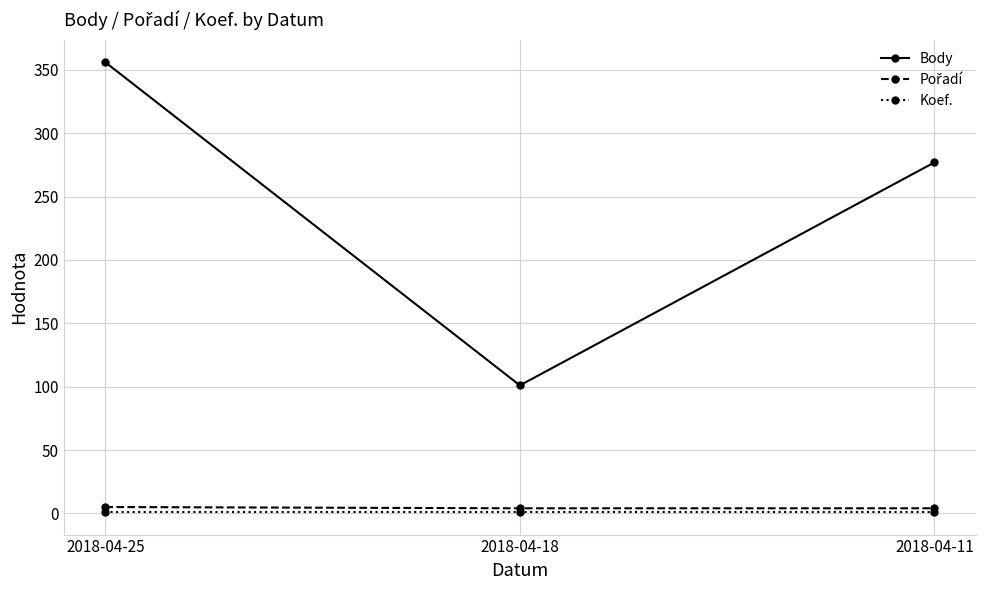

Which series changed the most between 2018-04-25 and 2018-04-18?

Body